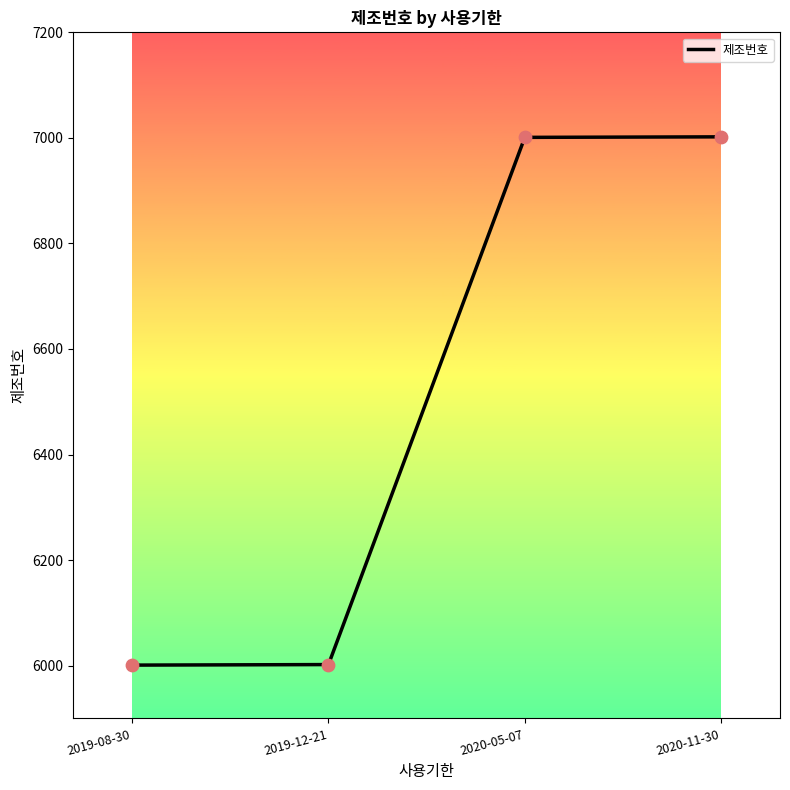

What is the change in value from 2019-12-21 to 2020-11-30?

+1000